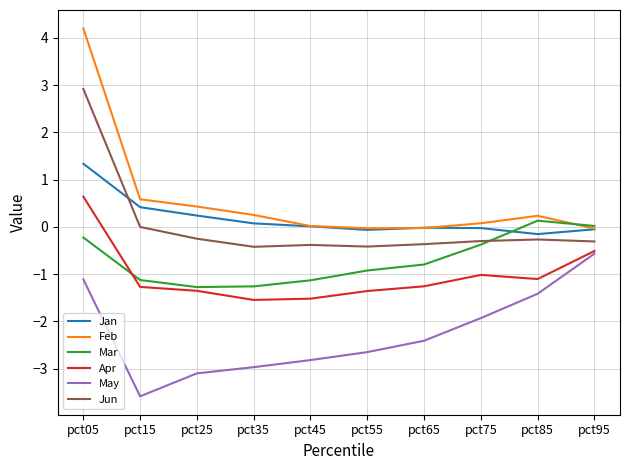

How many lines are shown in the chart?

6